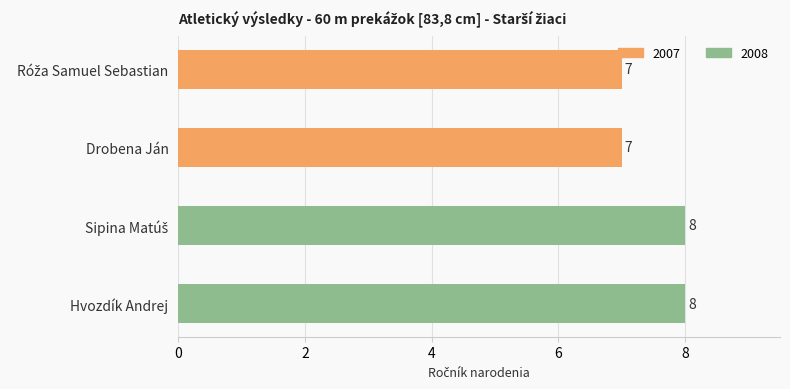

True or false: the data shows 12 at Drobena Ján.

False